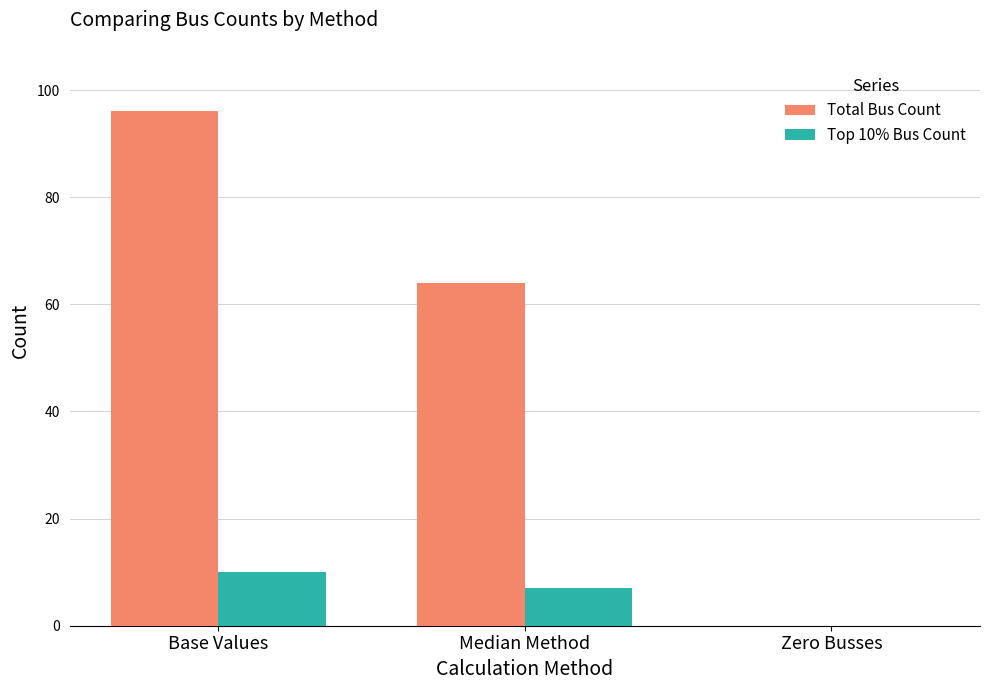

Where is Total Bus Count nearest to the value 48?

Median Method